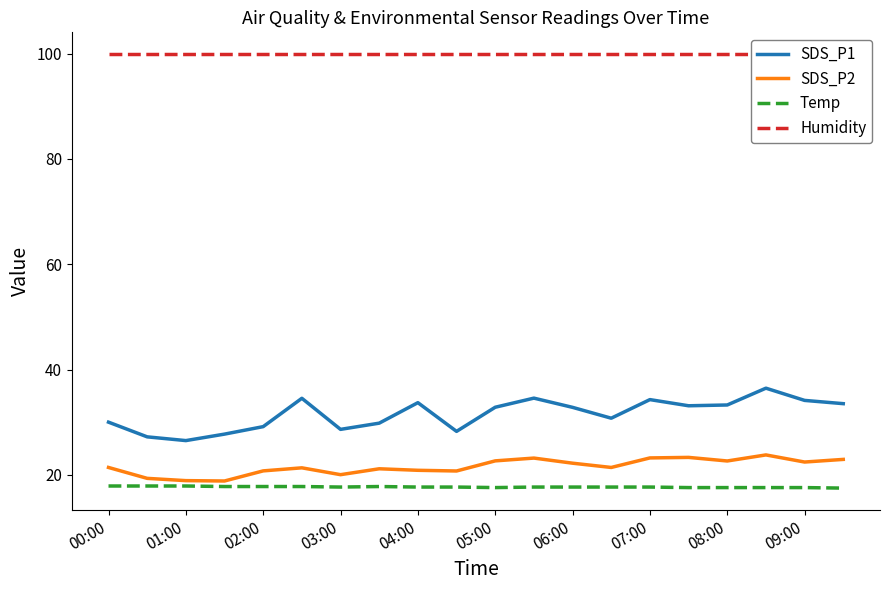

How many lines are shown in the chart?

4